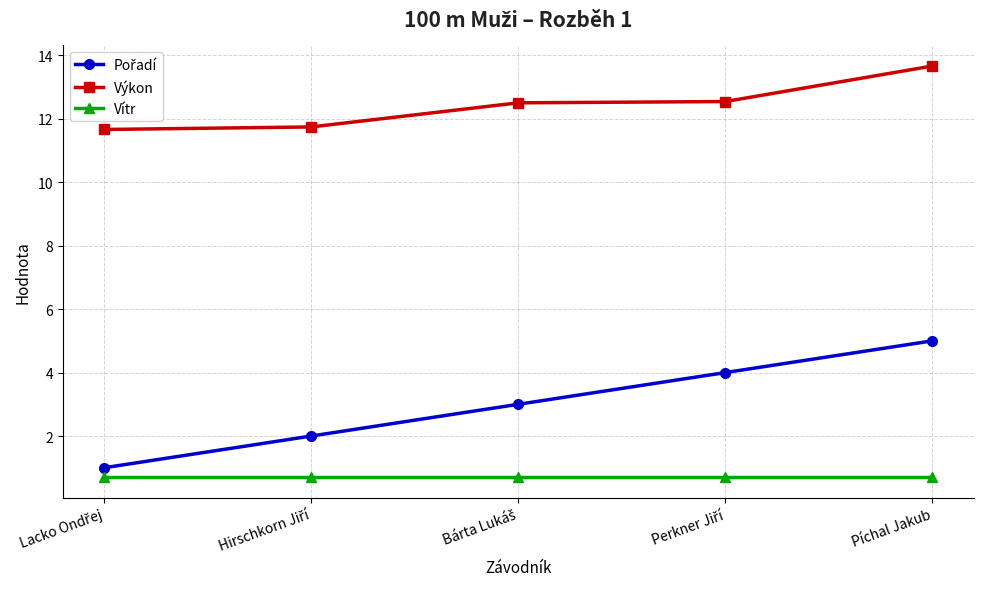

What is the difference between the second highest and minimum values in the Výkon series?

0.9